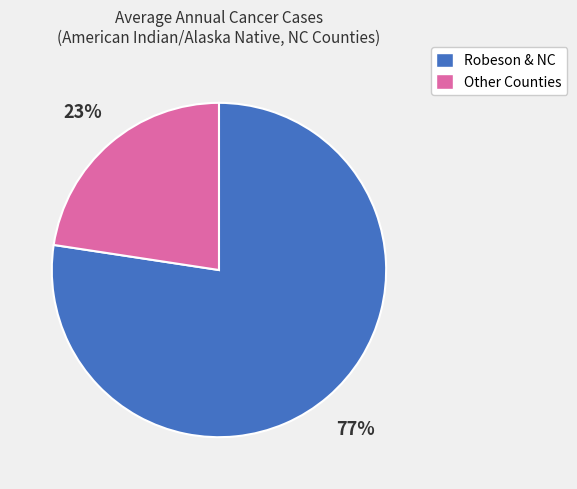

What is the smallest slice in the pie chart?

Other Counties